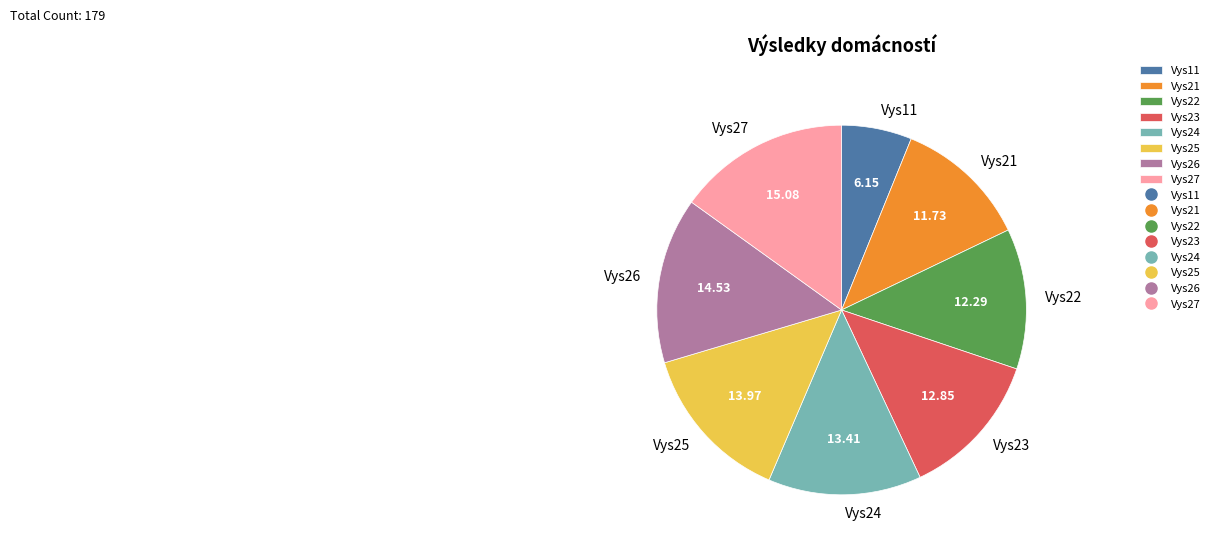

Is the sum of Vys11 and Vys22 greater than half?

No